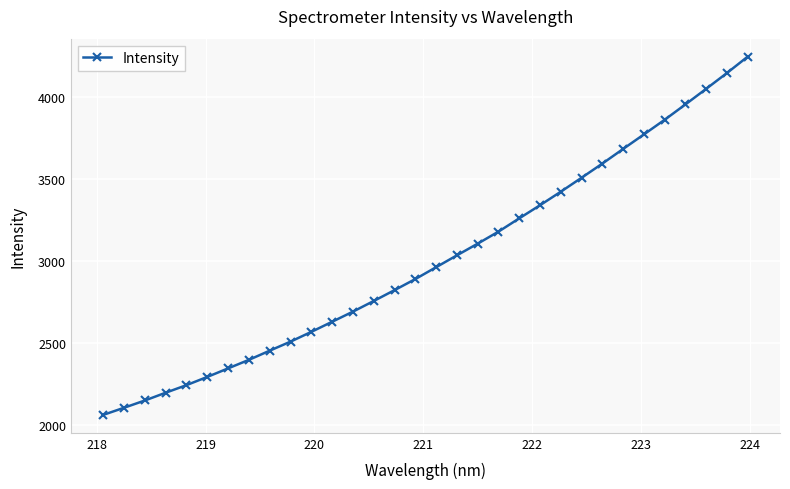

What is the average value?

3009.3